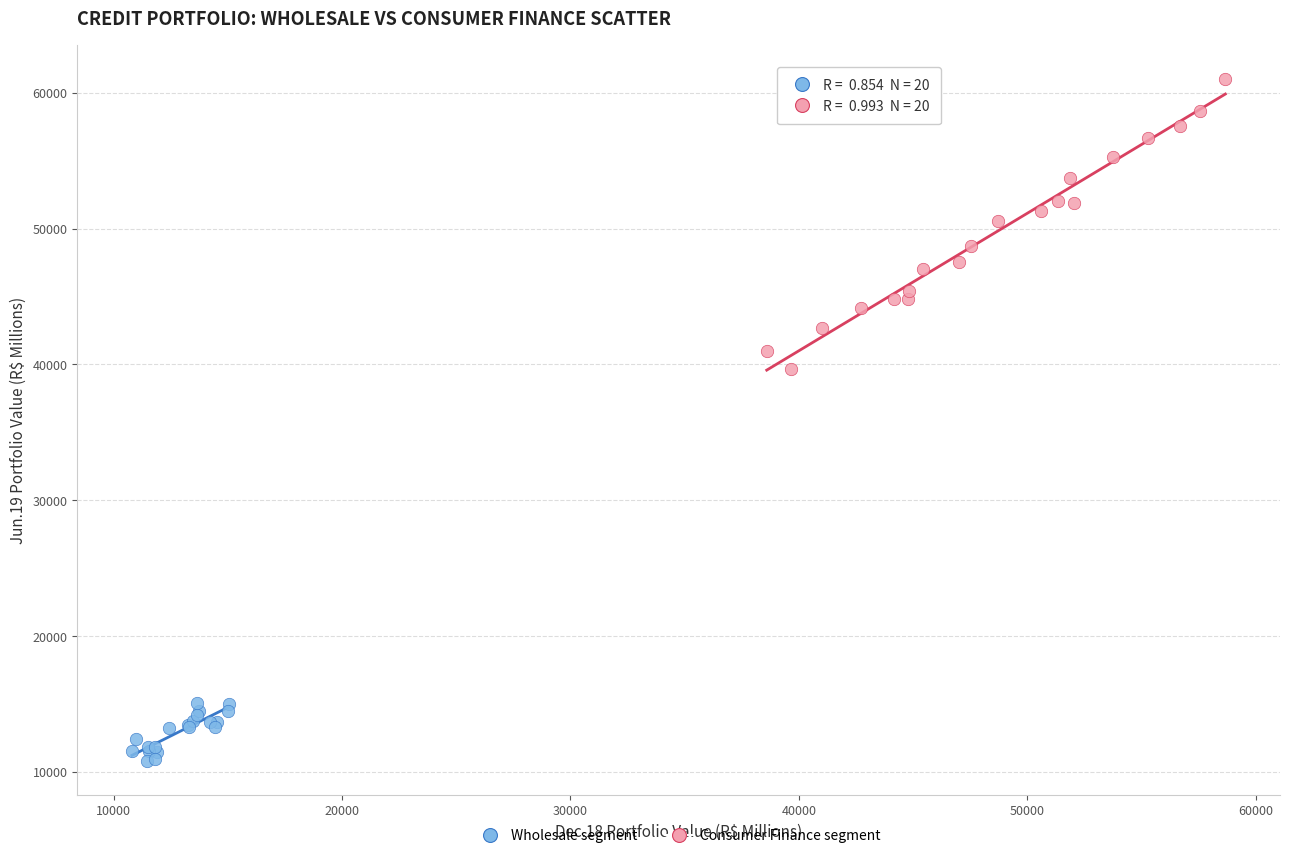

Which series reaches the maximum Y coordinate?

Consumer Finance segment